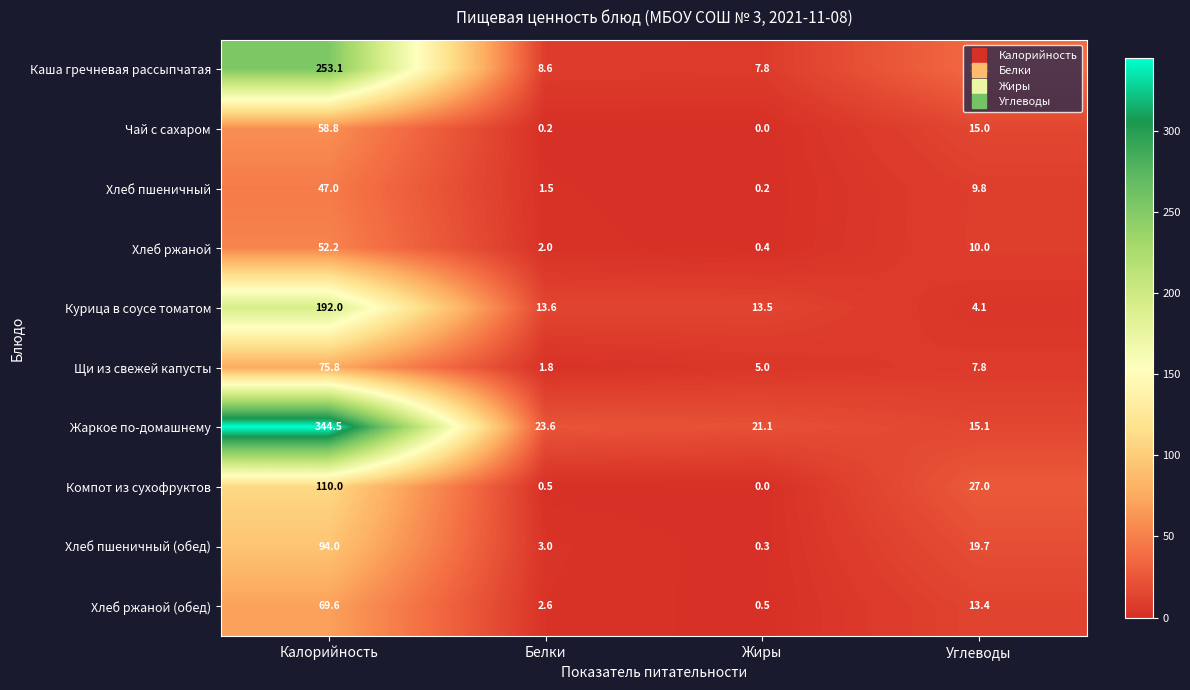

Which series has the largest total across all categories?

Жаркое по-домашнему